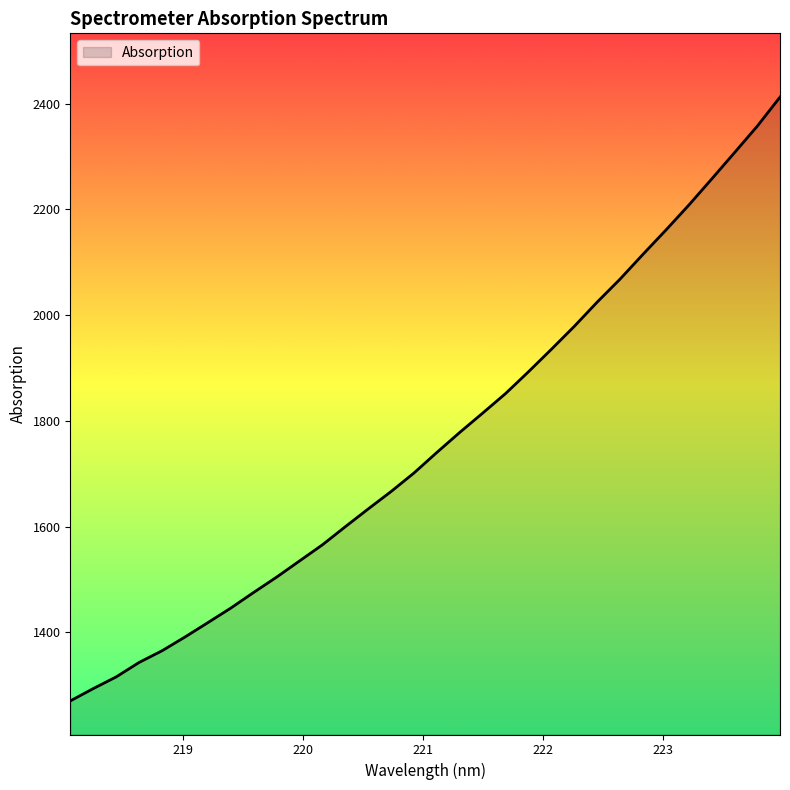

What is the greatest value displayed?

2412.2